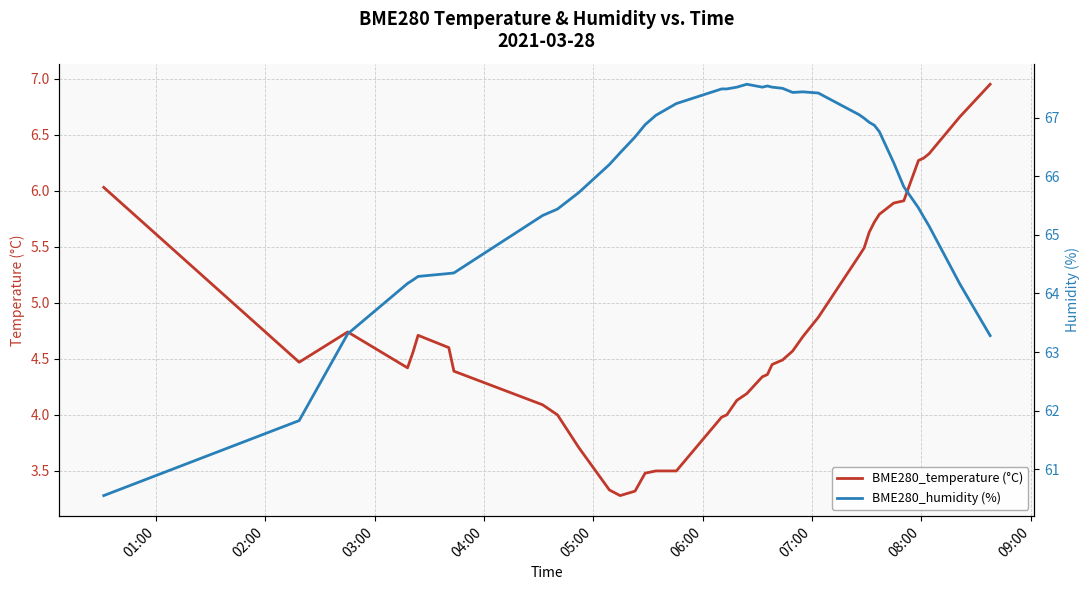

What is the label of the 35th point from the right?

06:00